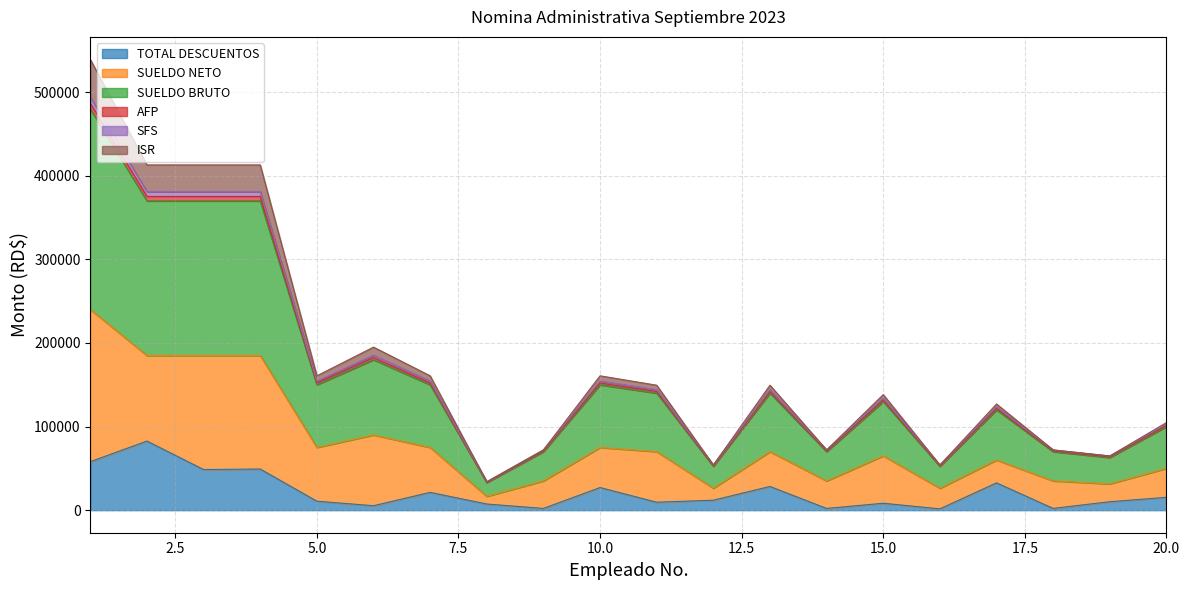

What value does the TOTAL DESCUENTOS series have at 2?

82704.1